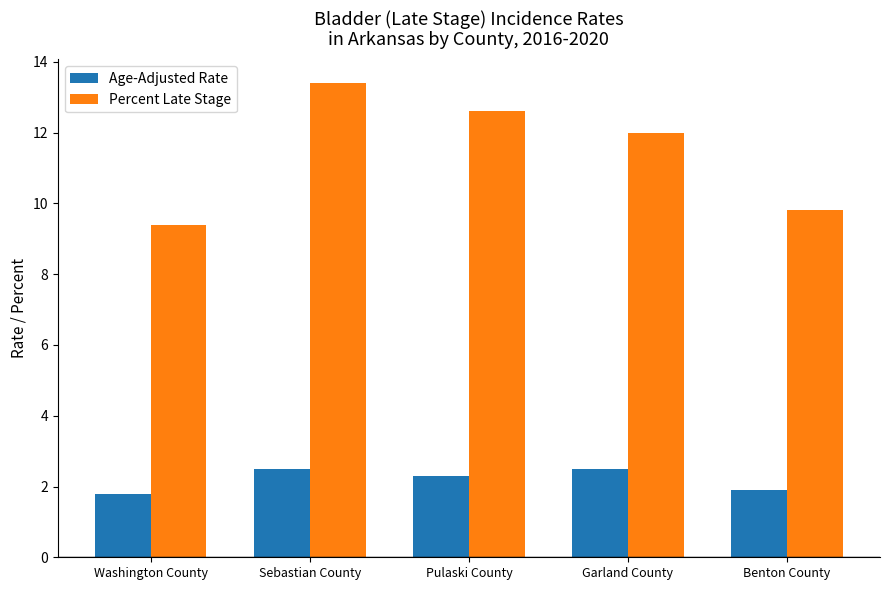

What is the difference between the Percent Late Stage values at Garland County and Pulaski County?

0.6